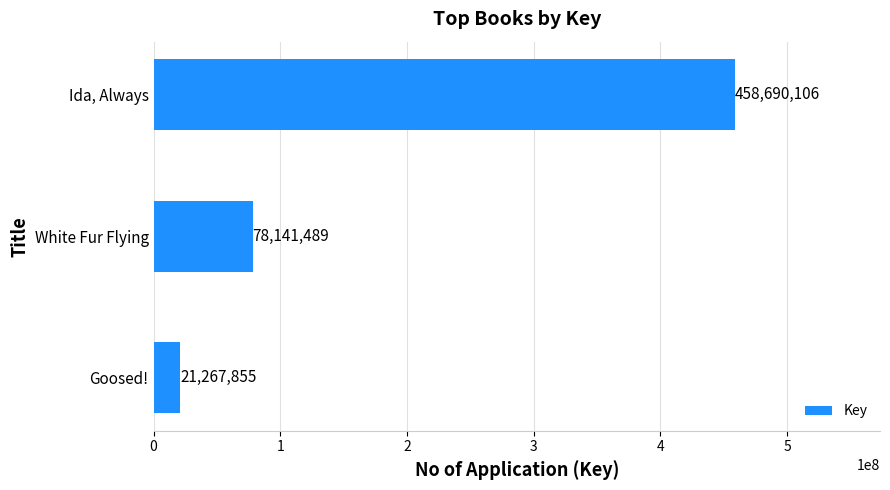

What is the ratio of the value at White Fur Flying to the value at Goosed!?

3.7